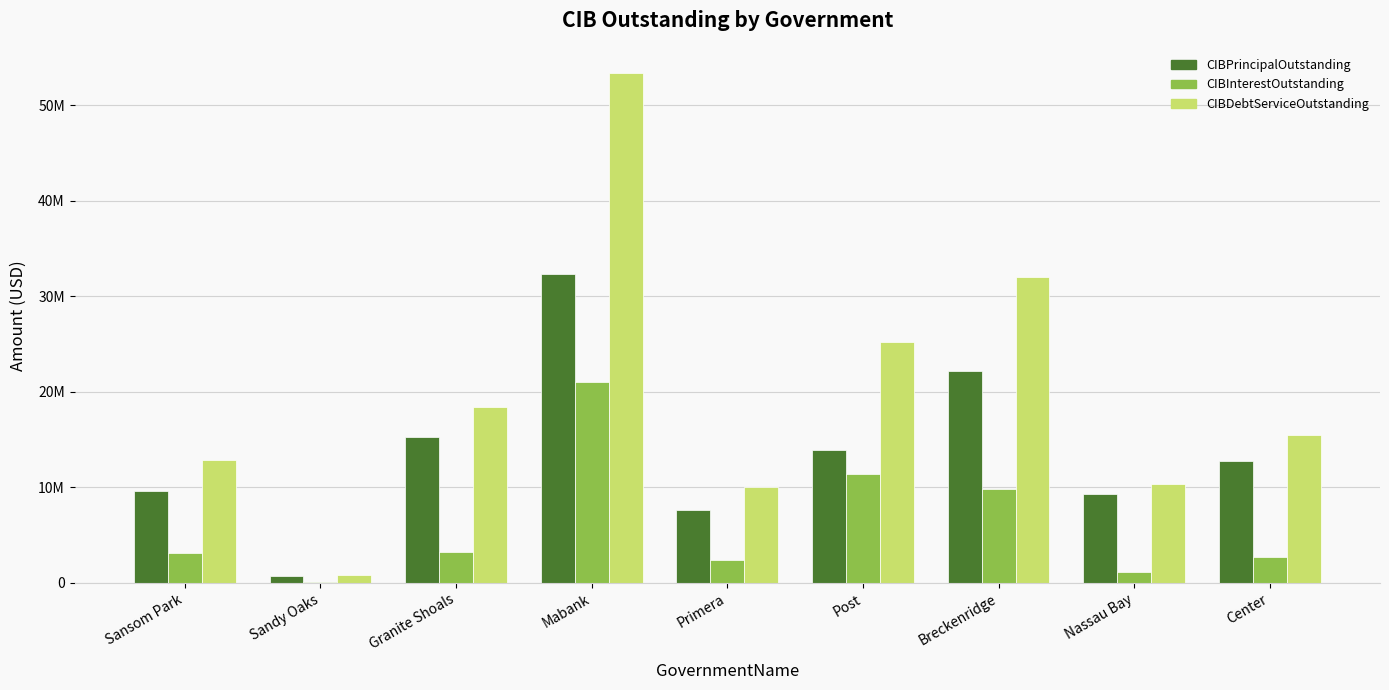

List the labels in order of CIBDebtServiceOutstanding value, smallest first.

Sandy Oaks, Primera, Nassau Bay, Sansom Park, Center, Granite Shoals, Post, Breckenridge, Mabank